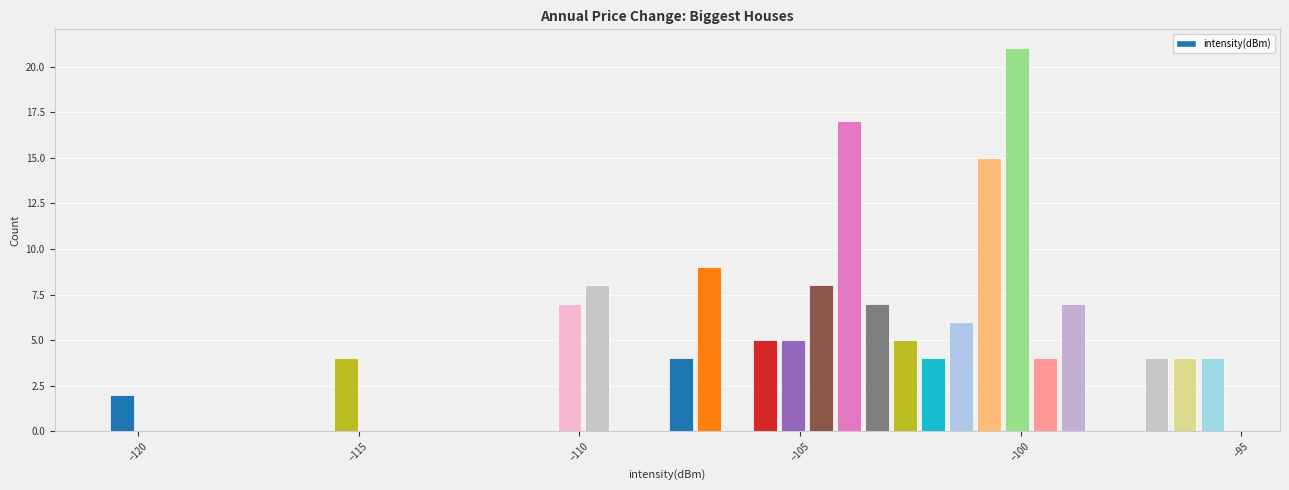

Around what value on the x-axis is the tallest bar? Give the approximate position of its centre, as read against the axis.

-100.0